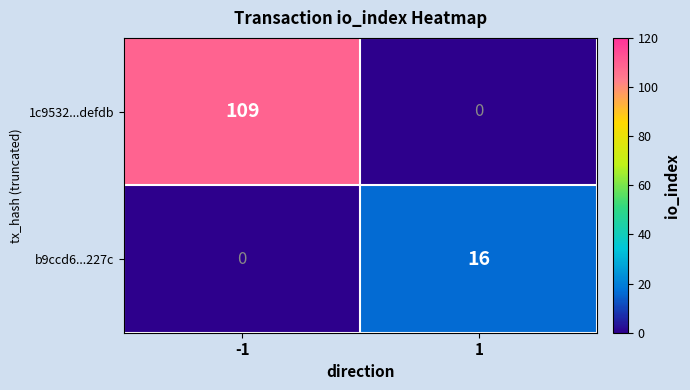

What is the difference between the maximum and minimum values in the 1c9532...defdb series?

109